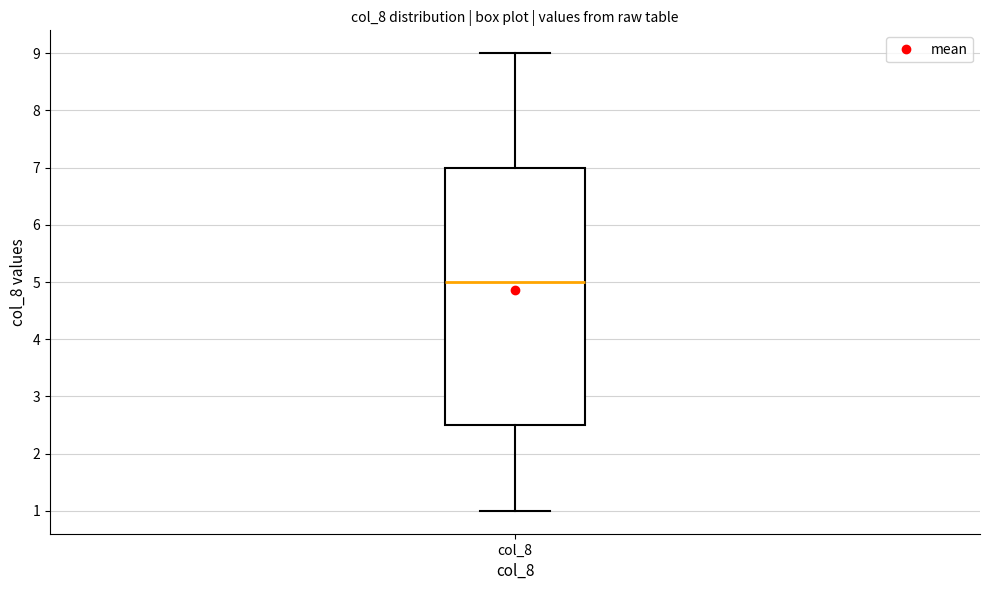

Transcribe this box plot: give where the median line is, the range the box spans, and where the two whiskers end, as read against the y-axis. The values are not printed on the chart, so give them approximately, as read against the axis.

median 5.0, box 2.5 to 7.0, whiskers 1.0 to 9.0